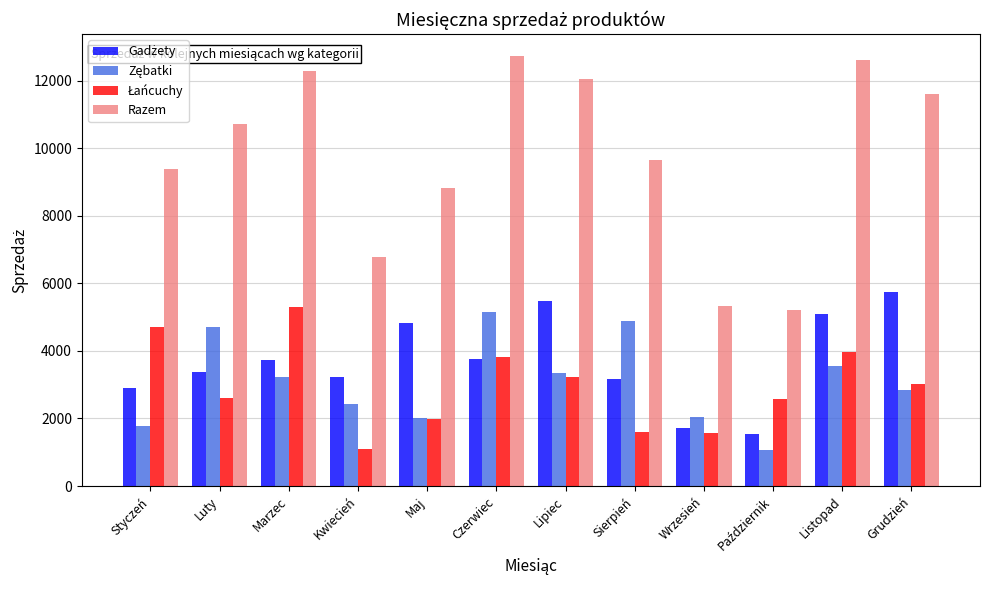

What position from the right is Styczeń?

12